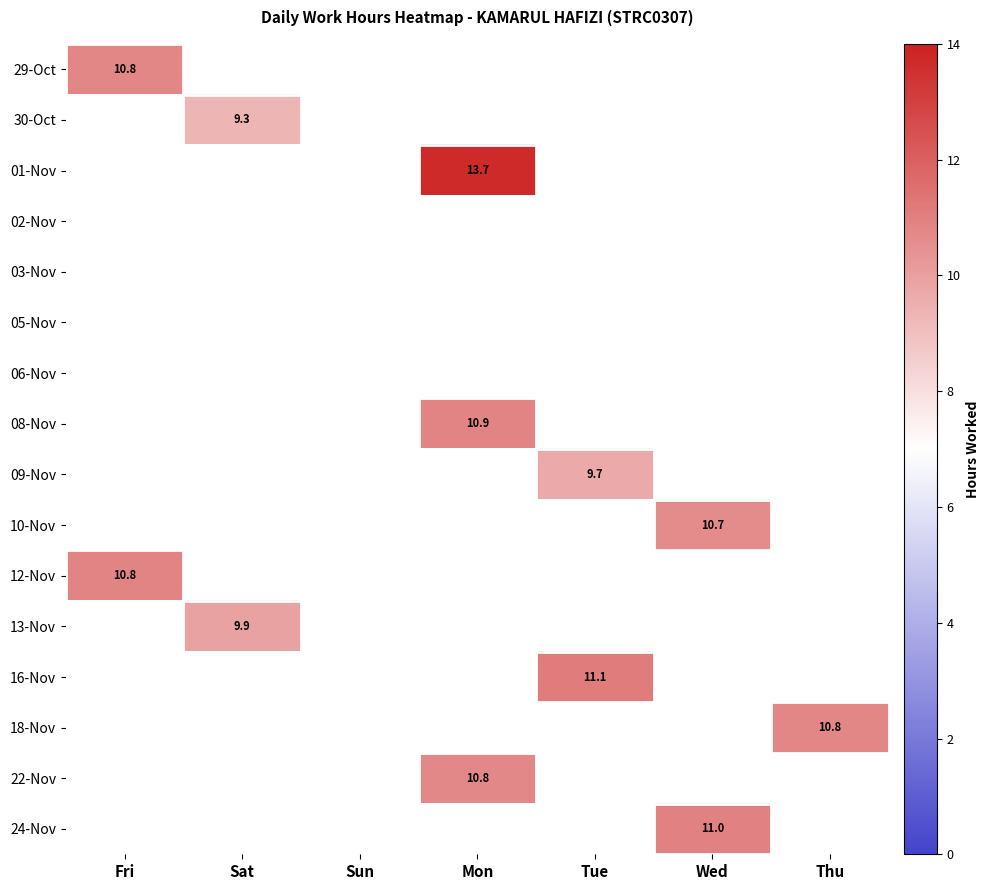

At how many categories does at least one series exceed 13?

1